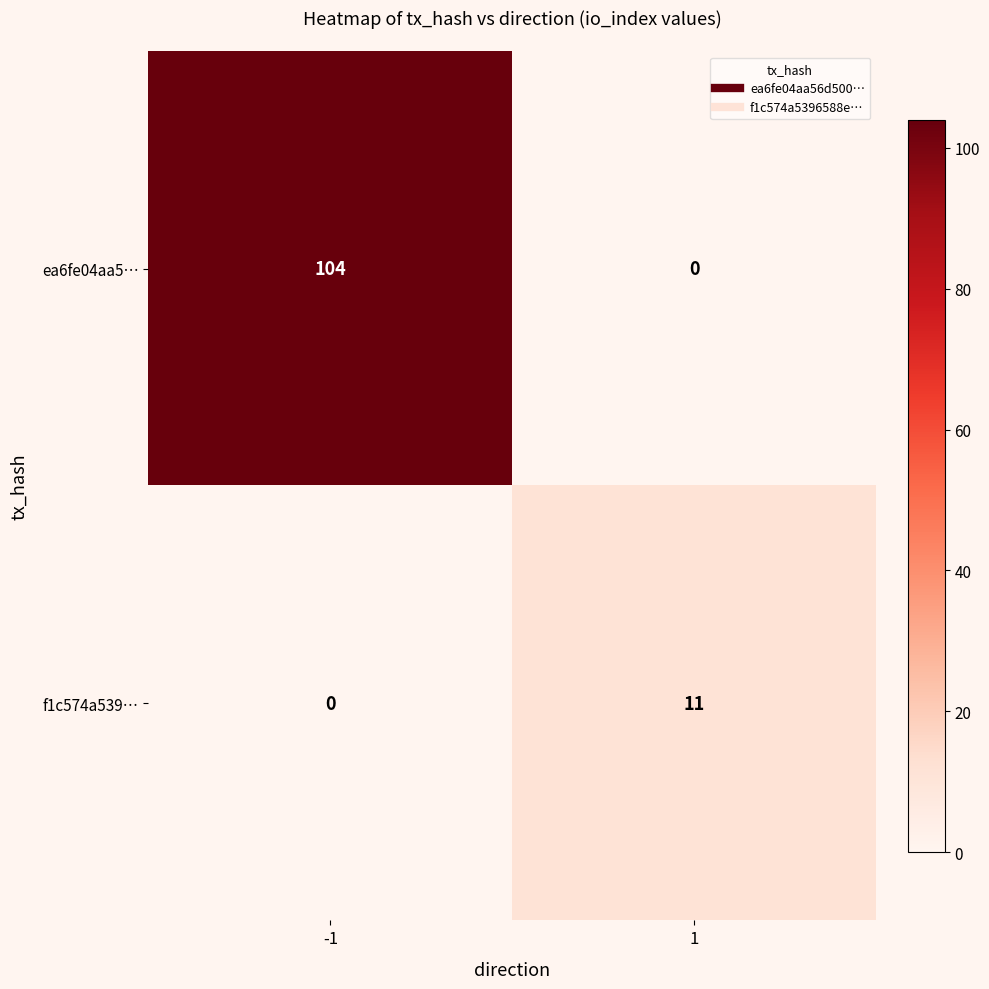

How many distinct data groups are displayed?

2